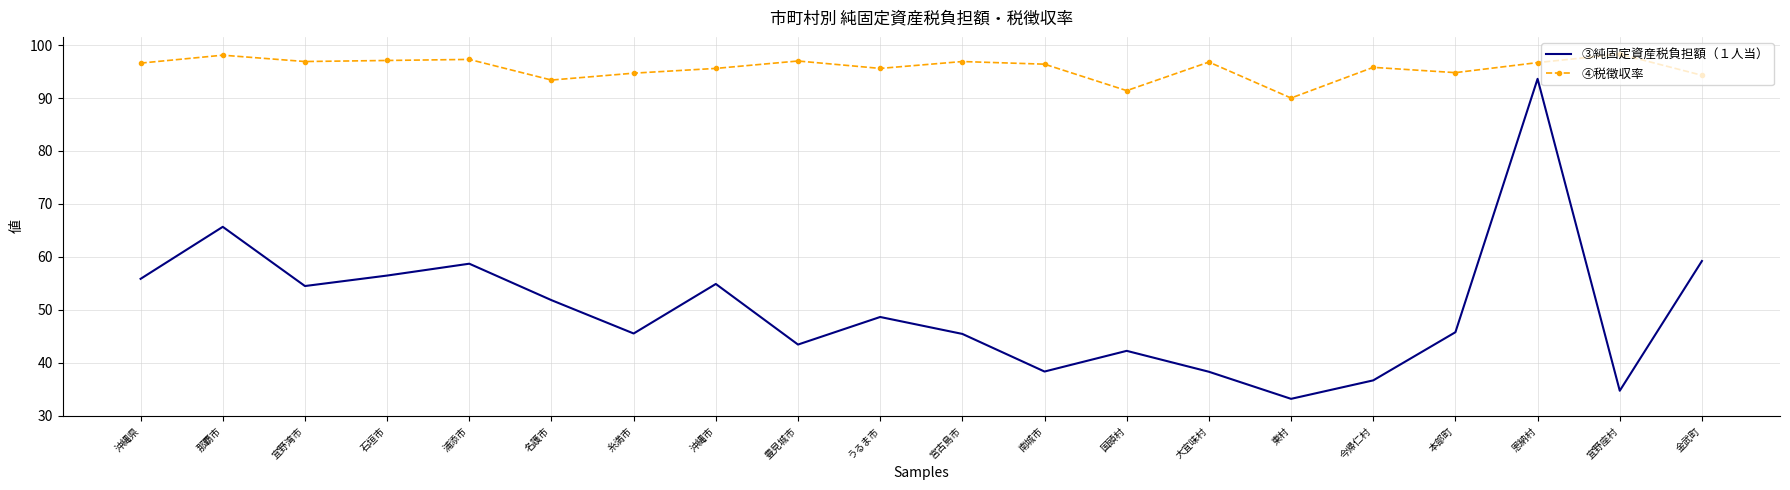

What is the sum of the ③純固定資産税負担額（１人当） values at 宮古島市 and 金武町?

104.6